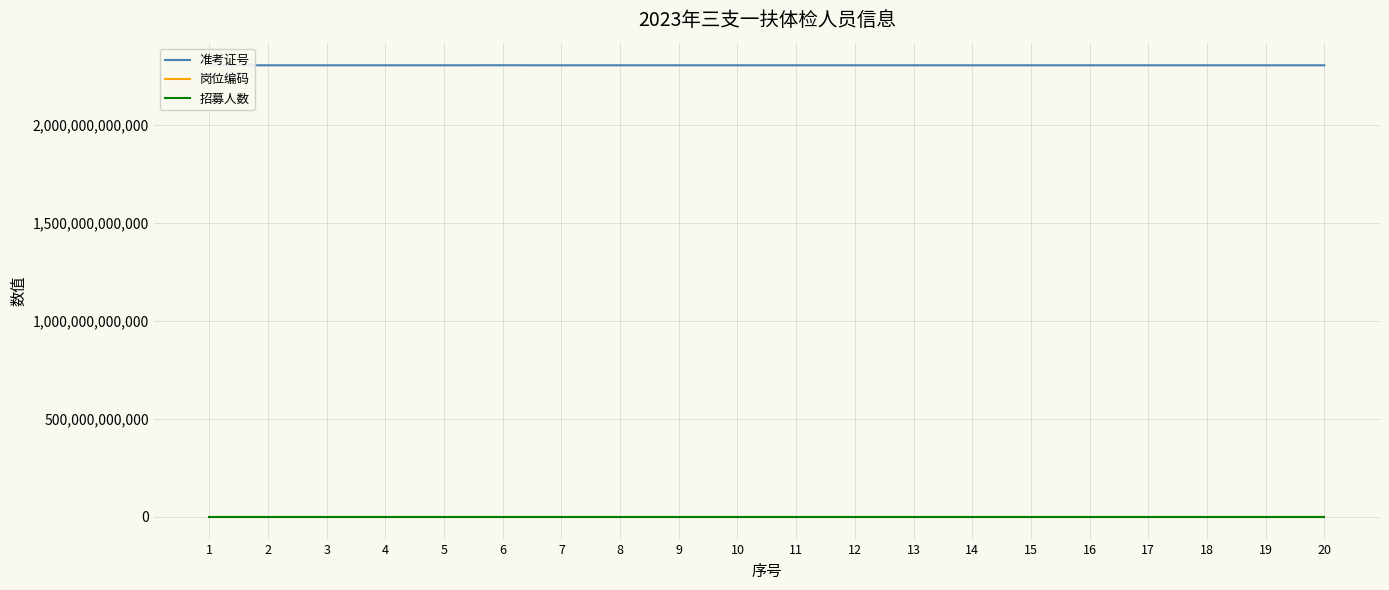

Which series has the largest range (max minus min)?

准考证号